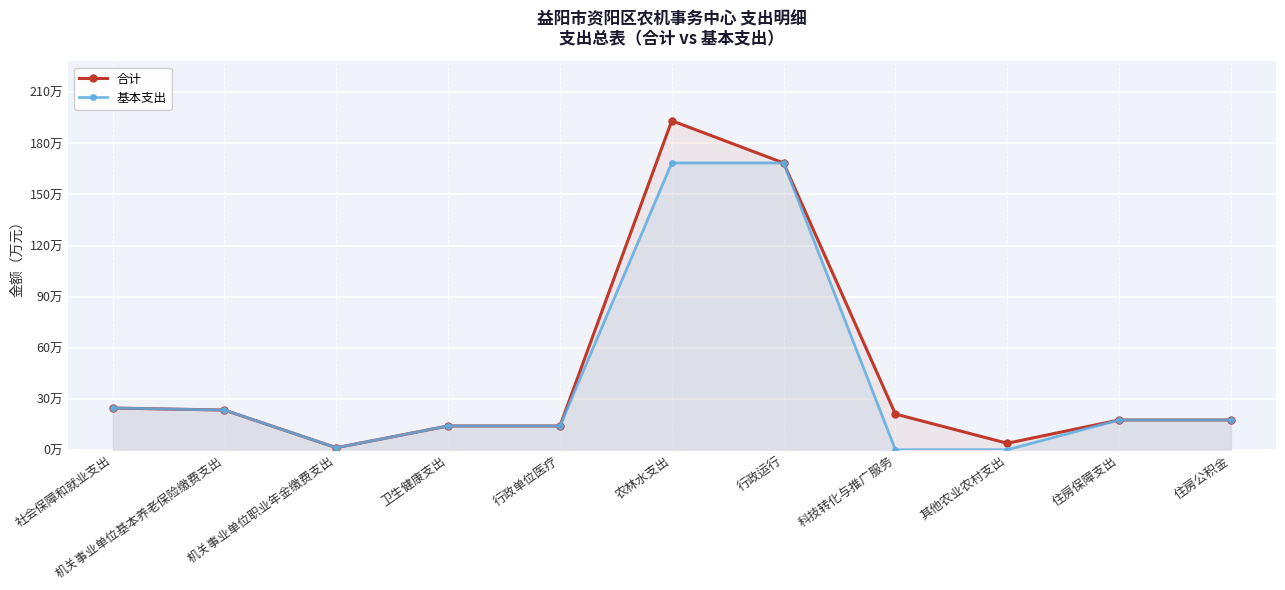

What is the label of the 3rd point from the left?

机关事业单位职业年金缴费支出